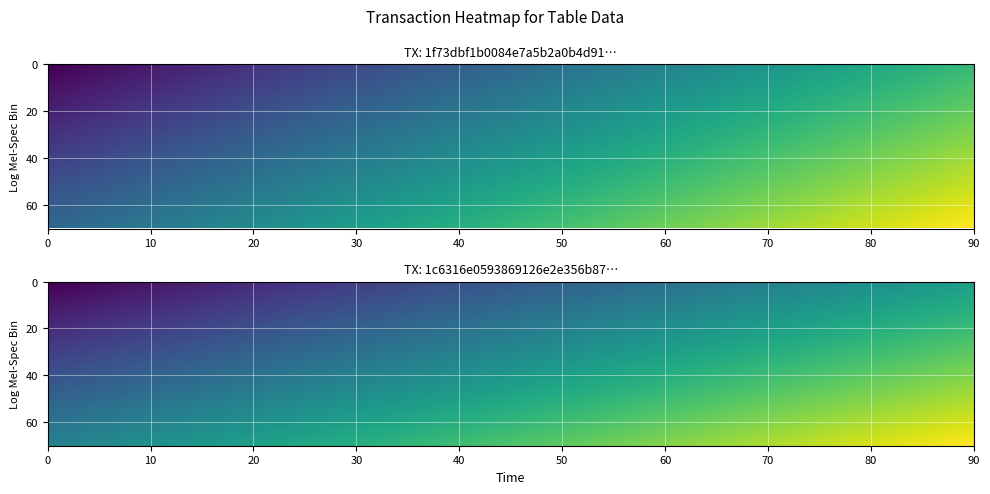

The 1f73dbf1b0084e7a5b2a0b4d91a5f325b3b2902 series shows -1 at -1. True or false?

True